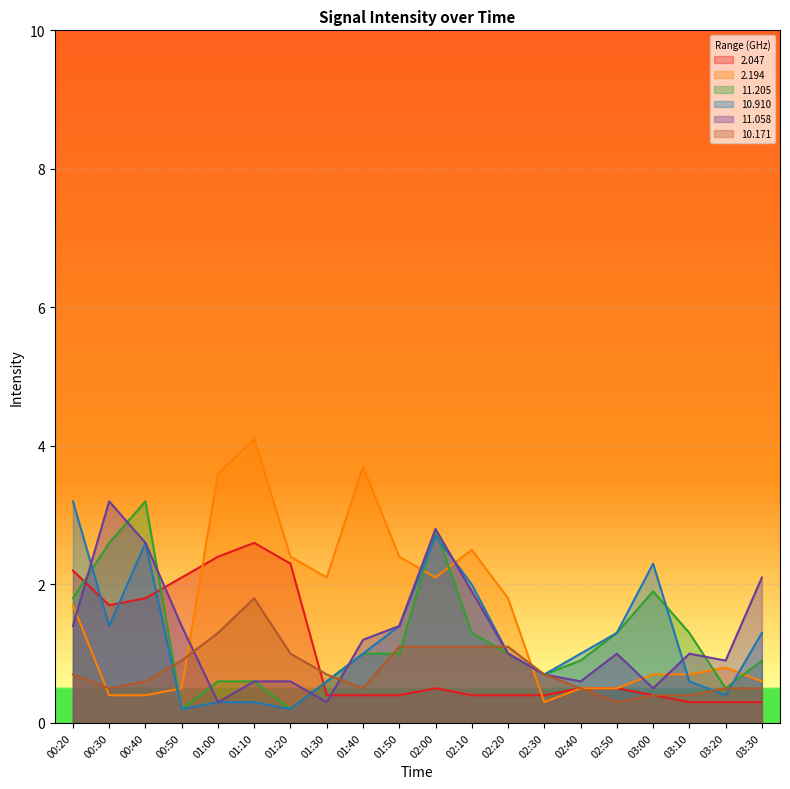

What is the sum of all 10.171 values?

15.7